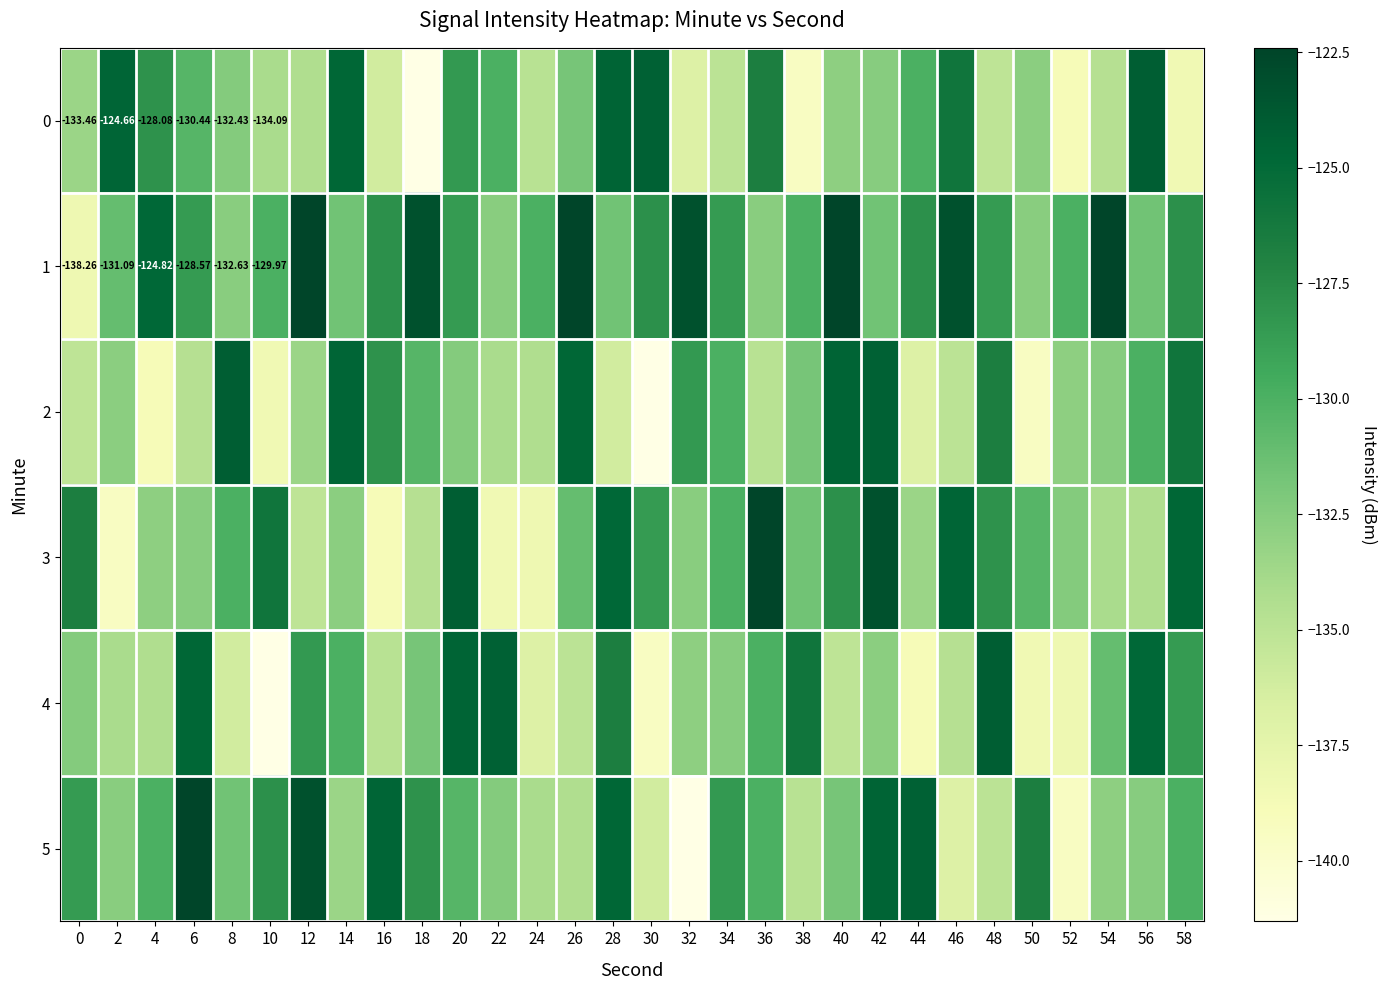

What is the difference between the highest and lowest values at 18?

18.1